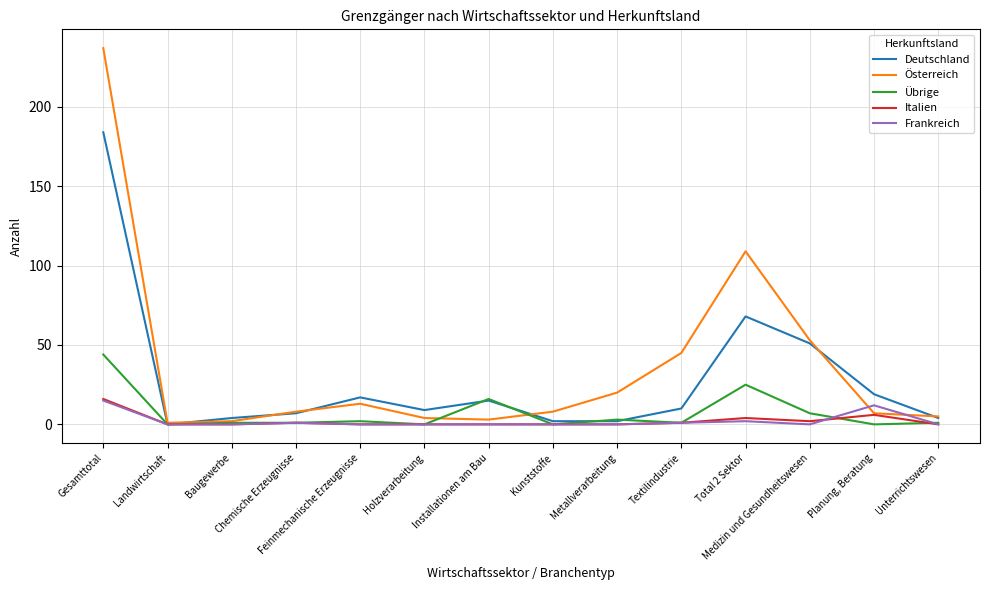

True or false: Übrige and Frankreich intersect in this chart.

True